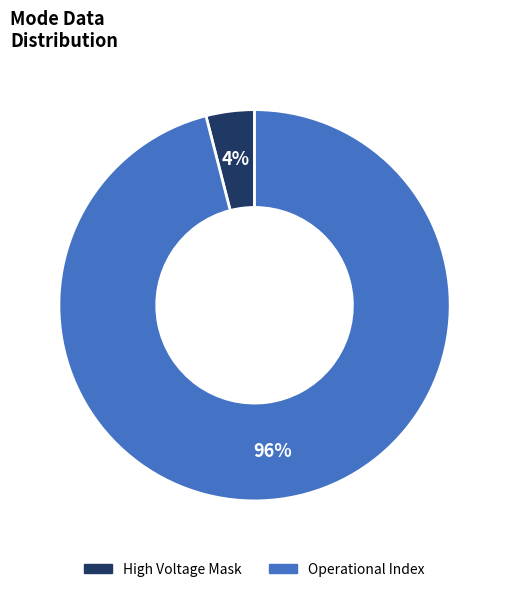

Is there a majority slice in this chart?

Yes